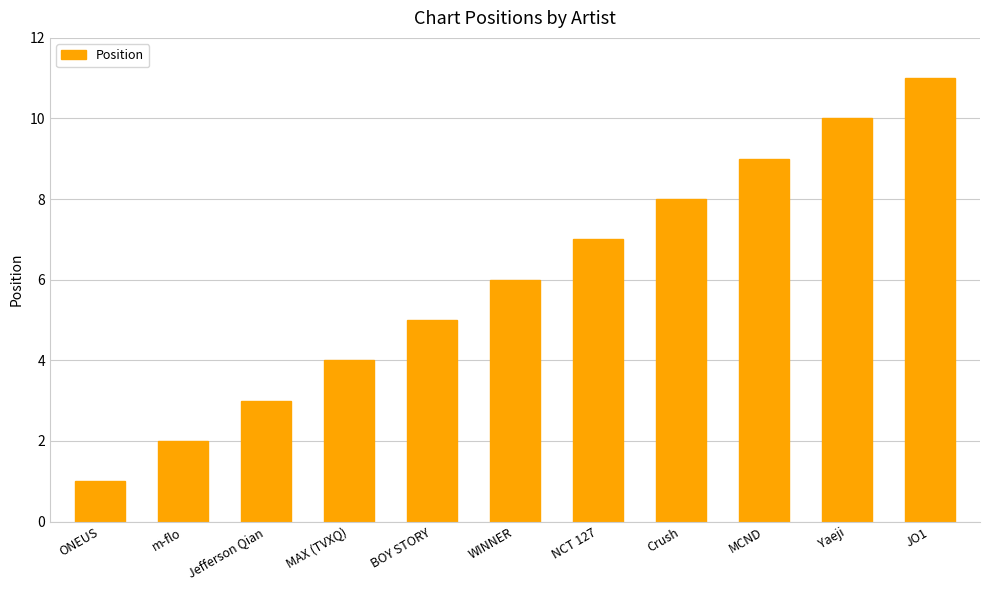

What is the value of the 4th bar from the left?

4